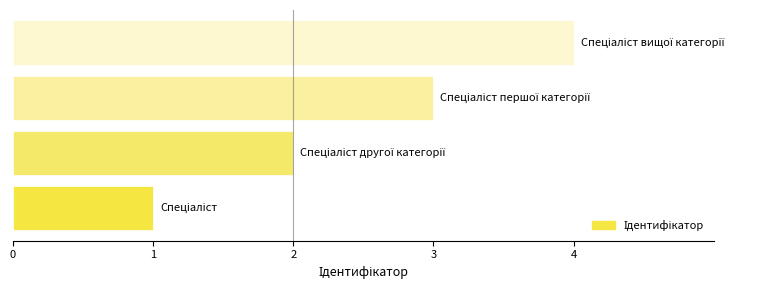

What is the greatest value displayed?

4